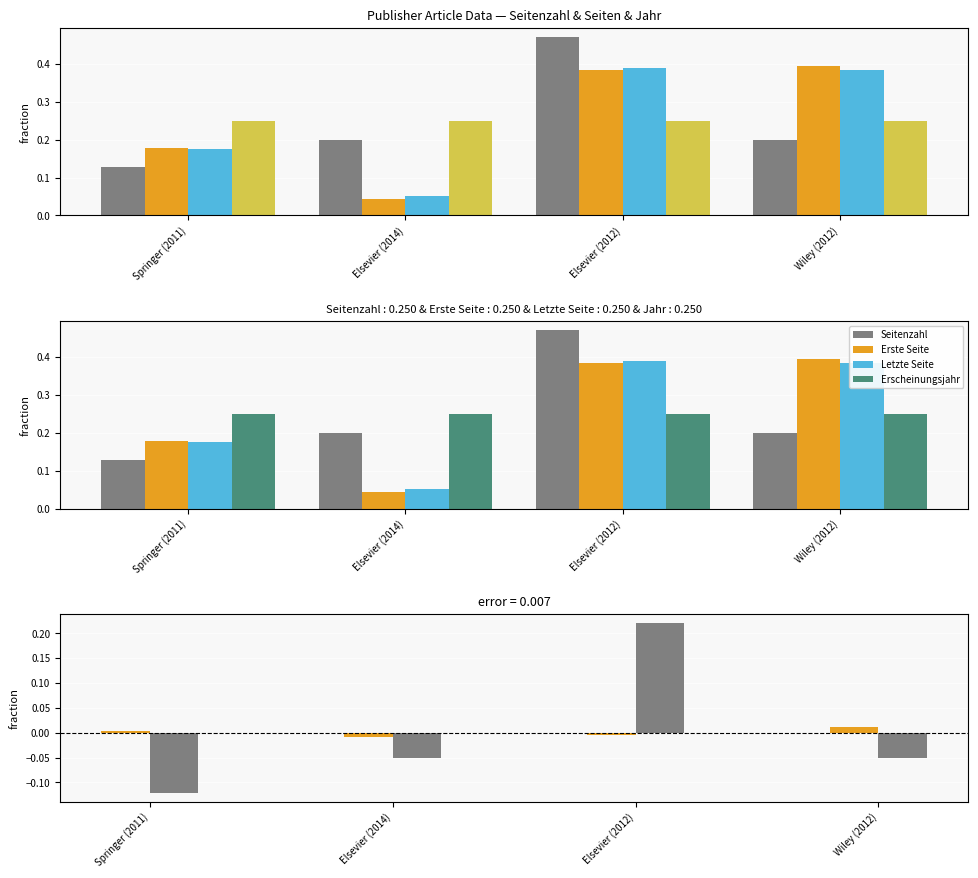

Where is Letzte Seite nearest to the value 0?

Elsevier (2014)